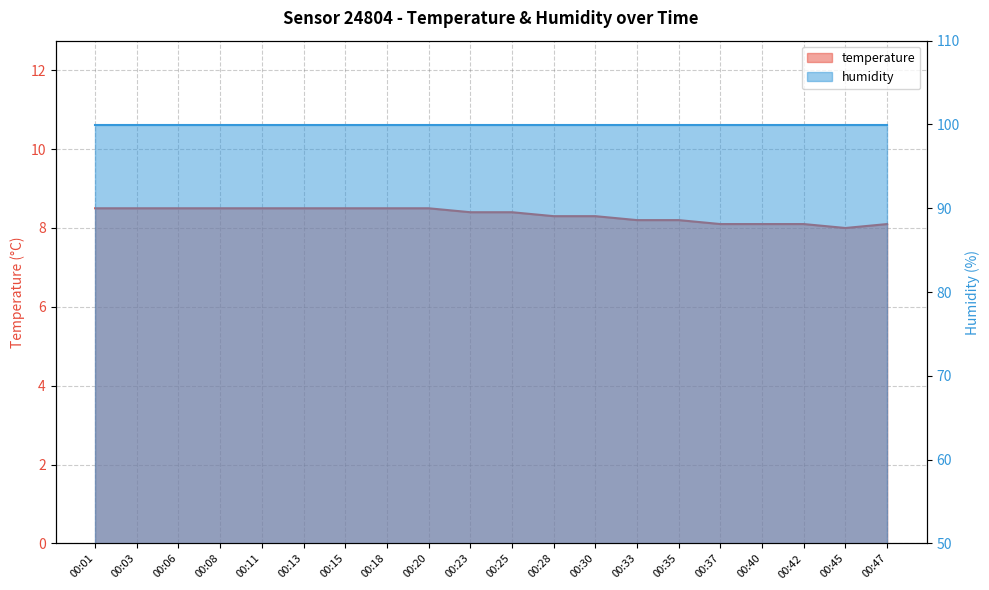

What is the change in value from 00:03 to 00:23?

-0.1